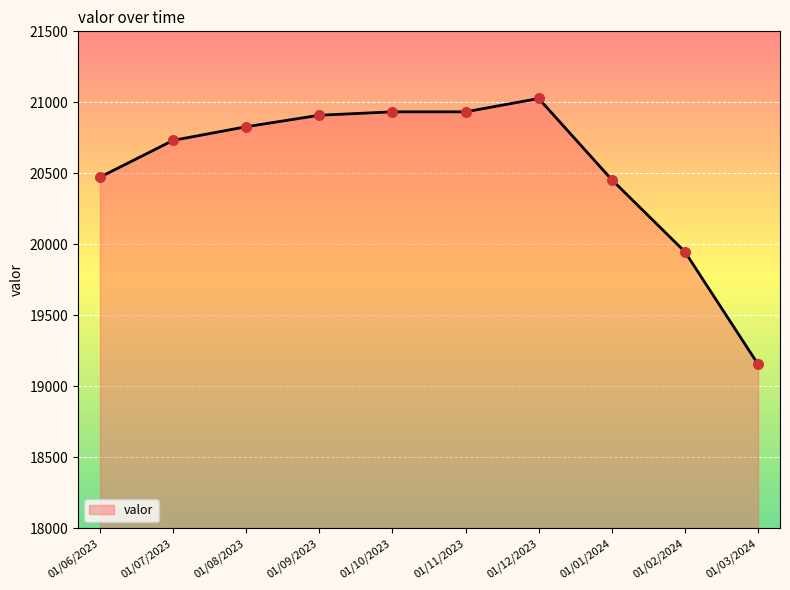

Approximately how many times larger is the value at 01/08/2023 compared to 01/06/2023?

1.0